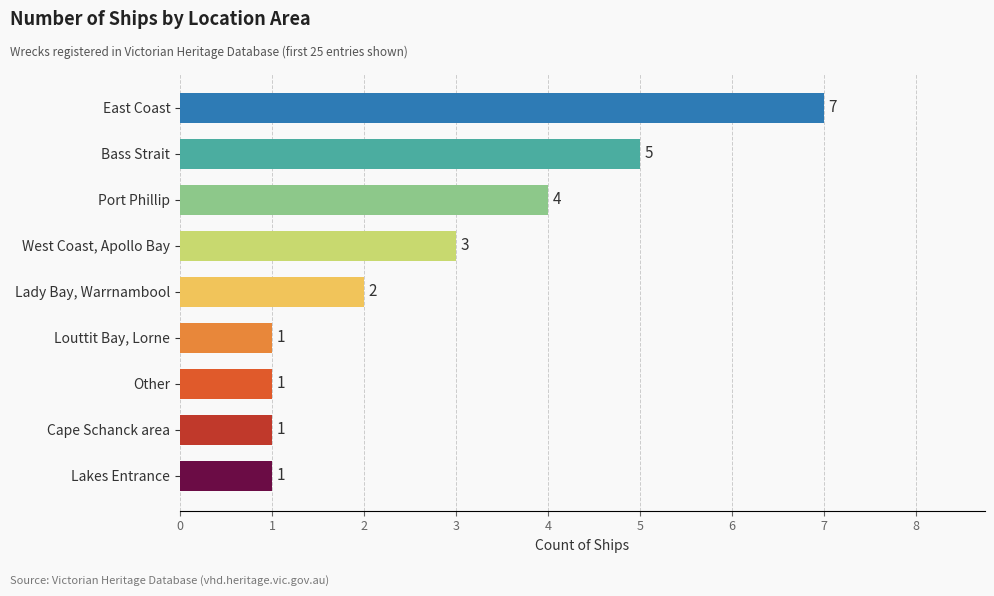

Which has a higher value, Port Phillip or Cape Schanck area?

Port Phillip